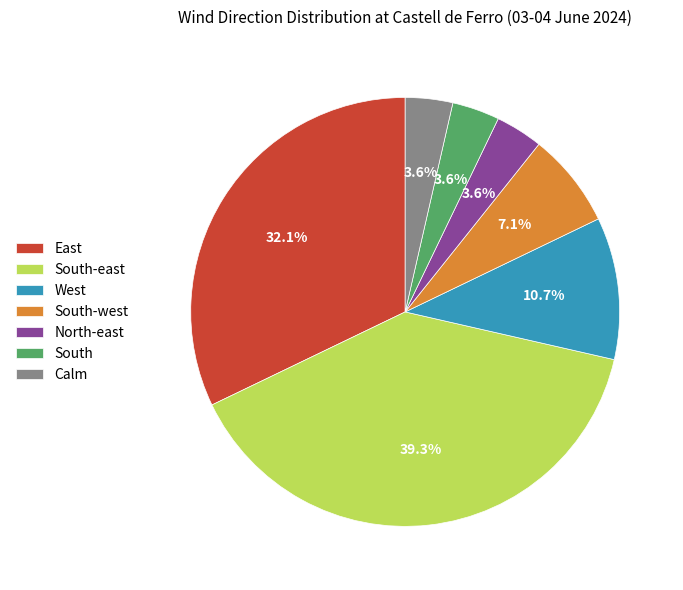

What is the largest slice in the pie chart?

South-east